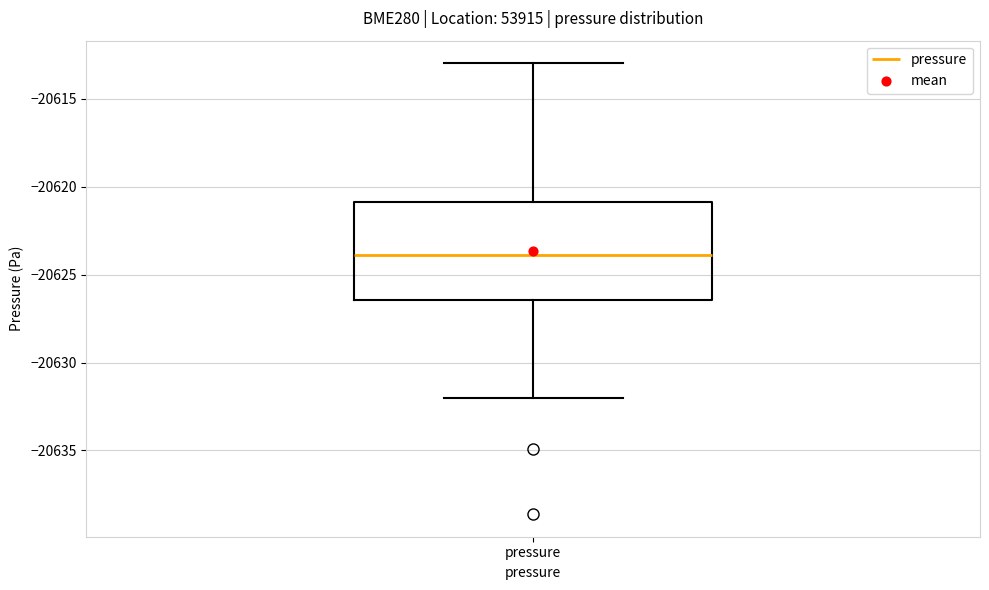

Transcribe this box plot: give where the median line is, the range the box spans, and where the two whiskers end, as read against the y-axis. The values are not printed on the chart, so give them approximately, as read against the axis.

median -20624.0, box -20626.5 to -20621.0, whiskers -20632.0 to -20613.0